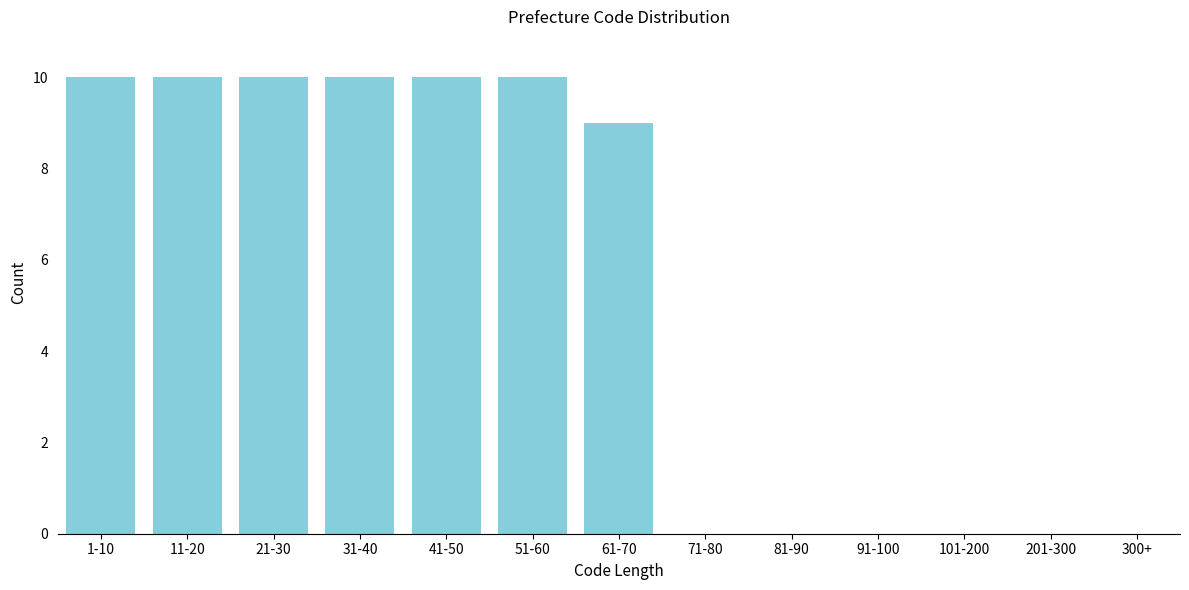

Reading left to right, extract all data points from this chart.

1-10=10	11-20=10	21-30=10	31-40=10	41-50=10	51-60=10	61-70=9	71-80=0	81-90=0	91-100=0	101-200=0	201-300=0	300+=0